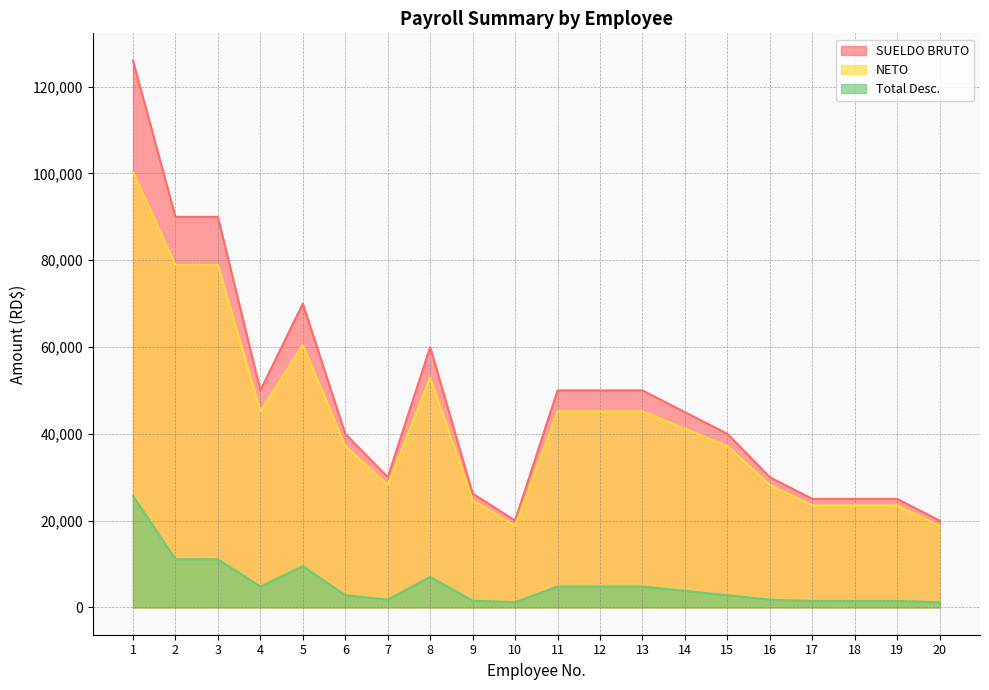

What is the difference between the maximum and second lowest values in the Total Desc. series?

24485.9